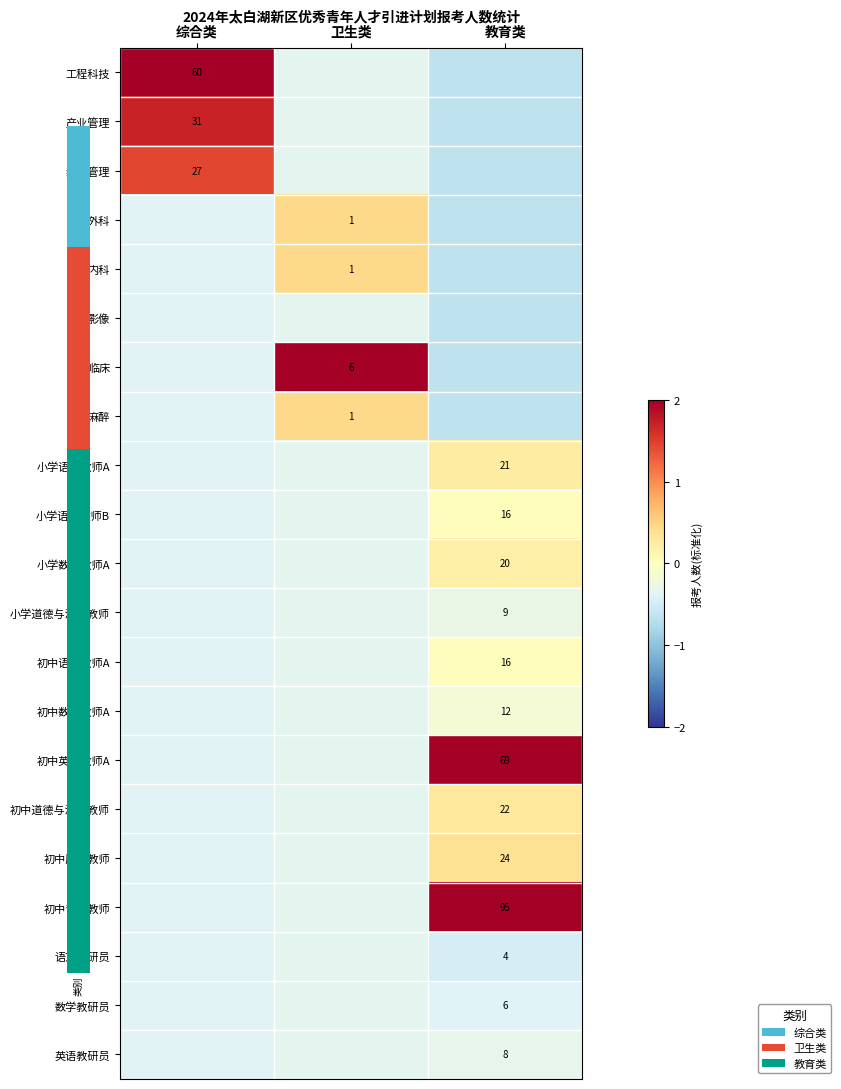

The value of 影像 at 卫生类 is -0.3. True or false?

True